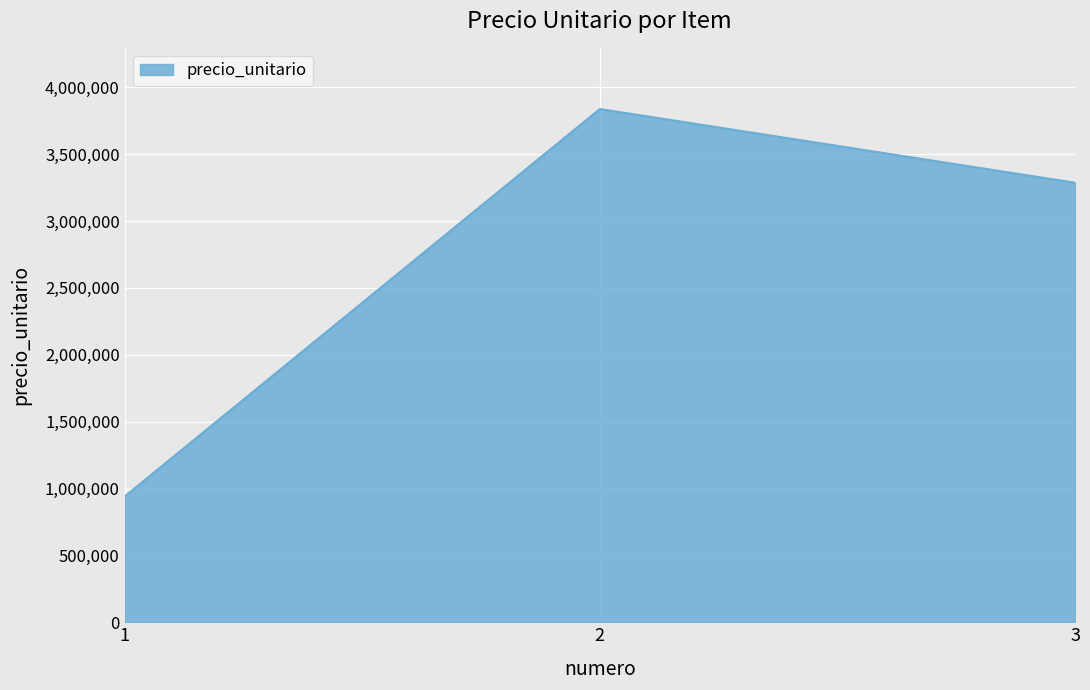

How many values are between 940500 and 3838000?

3